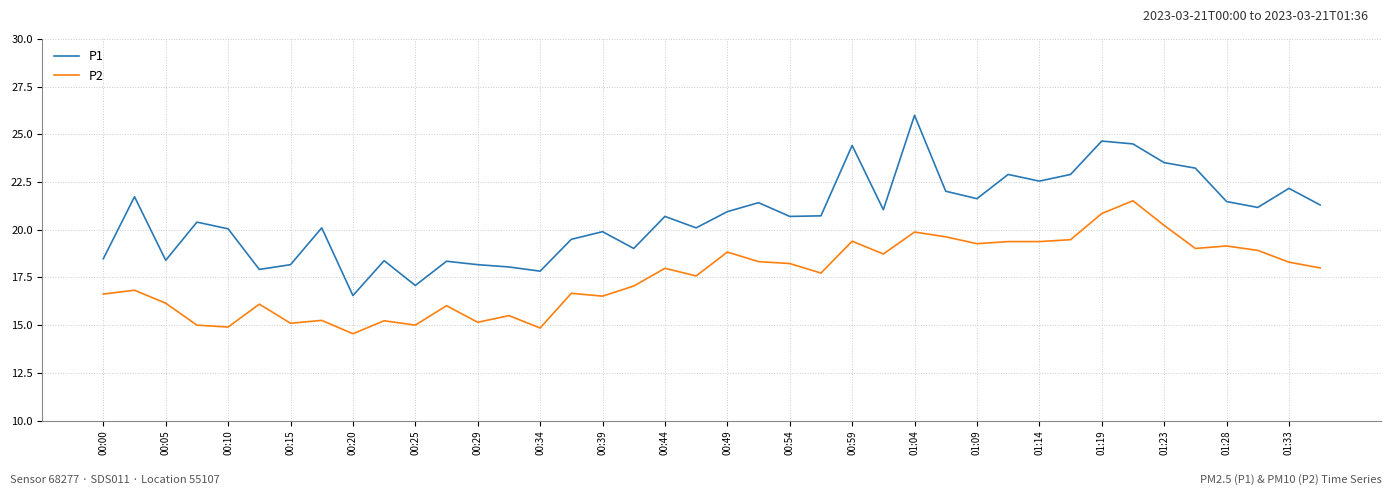

At how many categories does at least one series exceed 24?

4